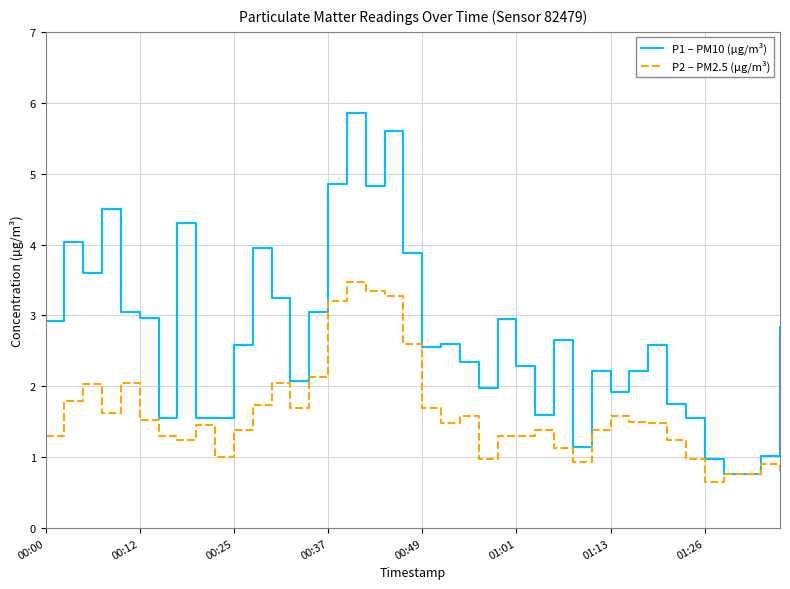

Rank the series by their average value, from highest to lowest.

P1 – PM10 (µg/m³), P2 – PM2.5 (µg/m³)